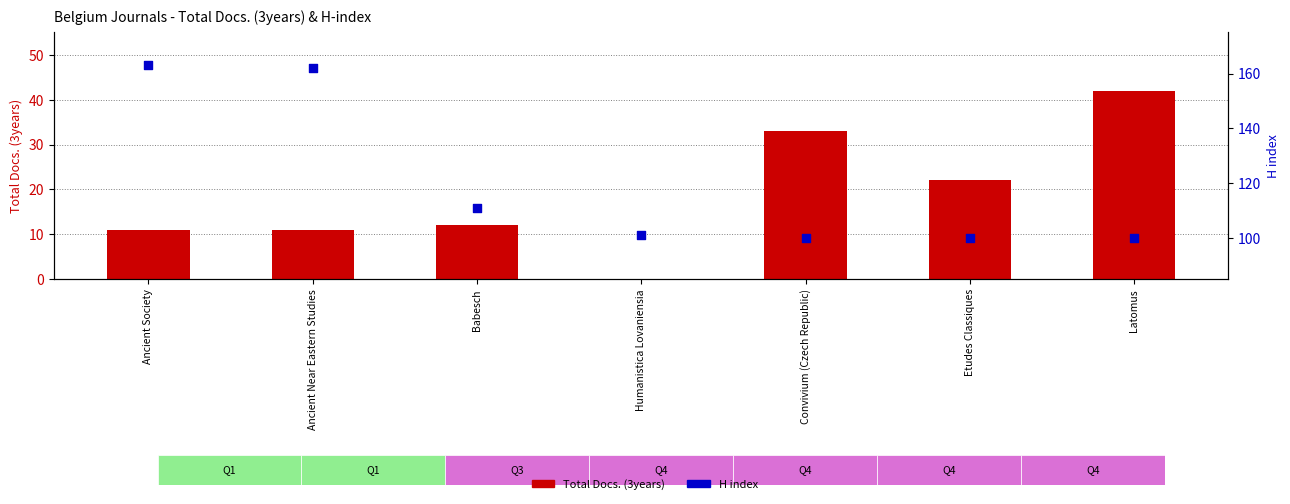

At how many categories does at least one series exceed 123?

2